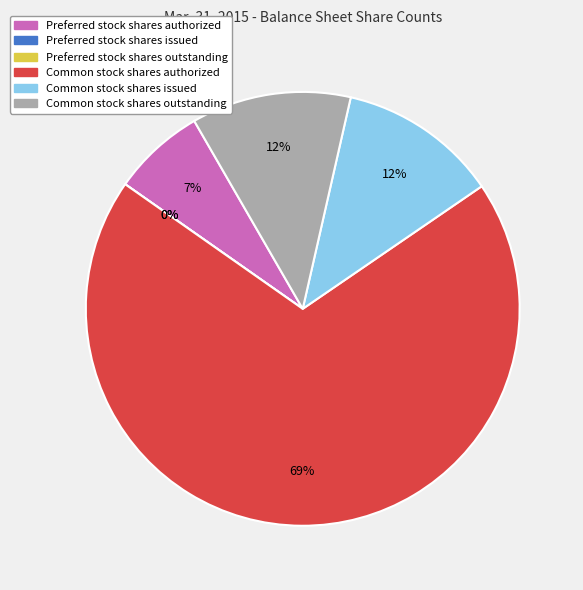

True or false: Preferred stock shares authorized accounts for 18% of the total.

False